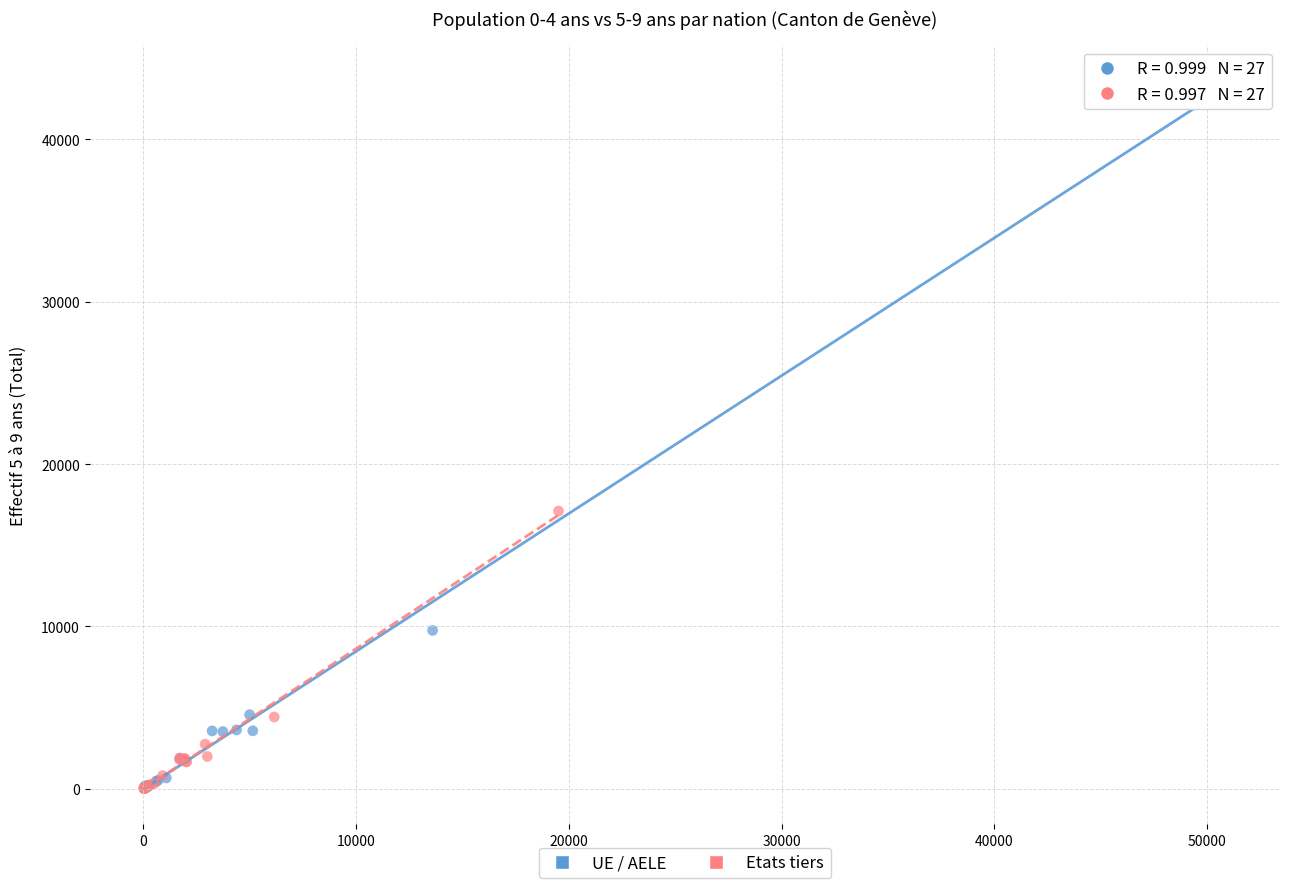

Which series contains the highest Y value?

UE / AELE